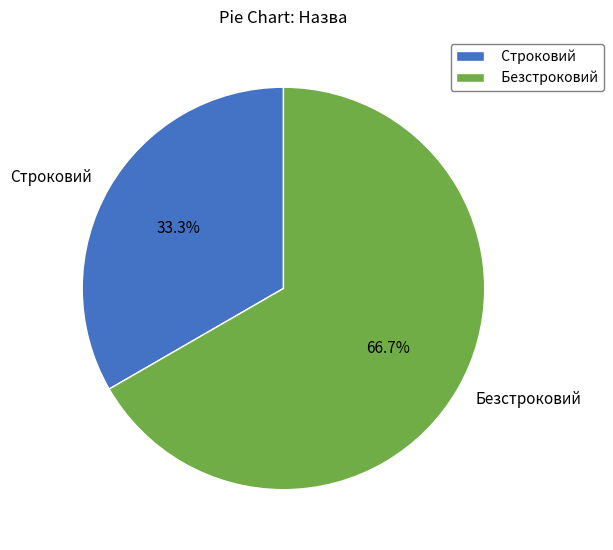

The Строковий slice represents 24% of the pie. True or false?

False